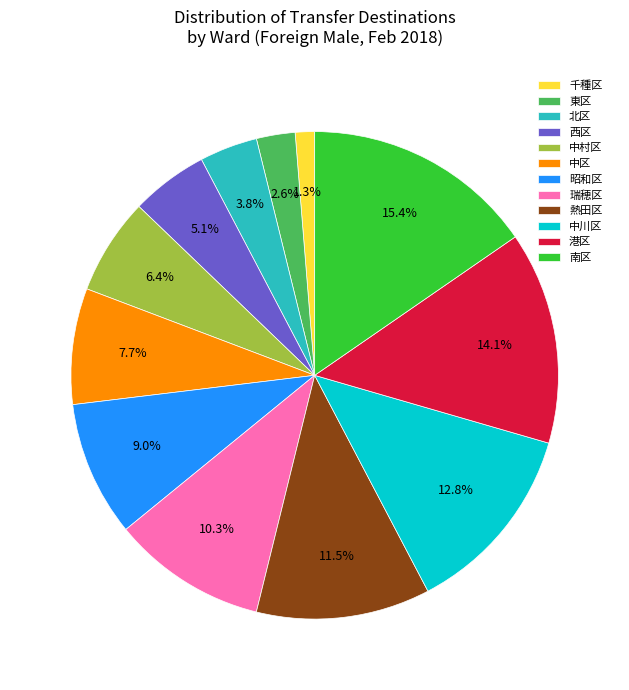

Is the sum of 北区 and 東区 greater than half?

No